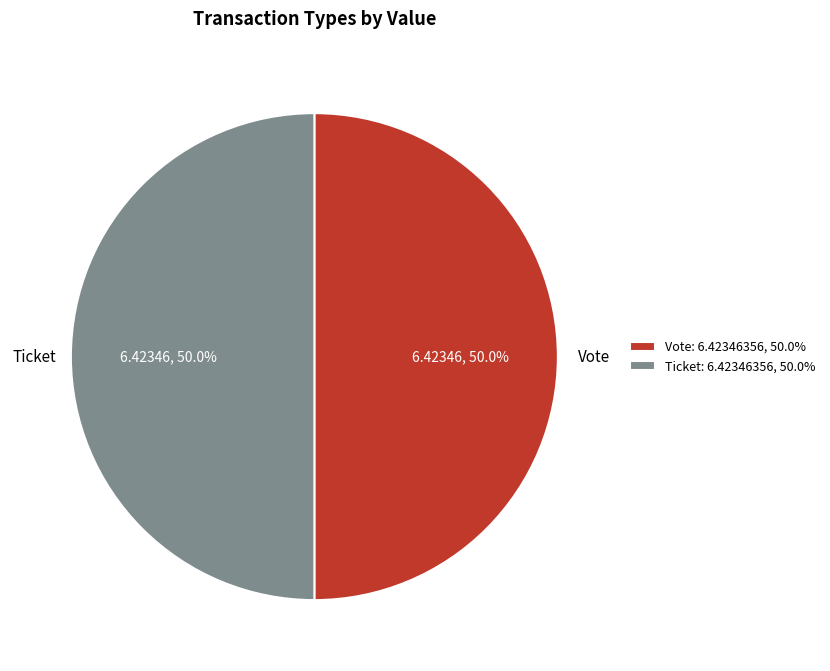

Approximately how many times larger is the value at Vote: 6.42346356, 50.0% compared to Ticket: 6.42346356, 50.0%?

1.0